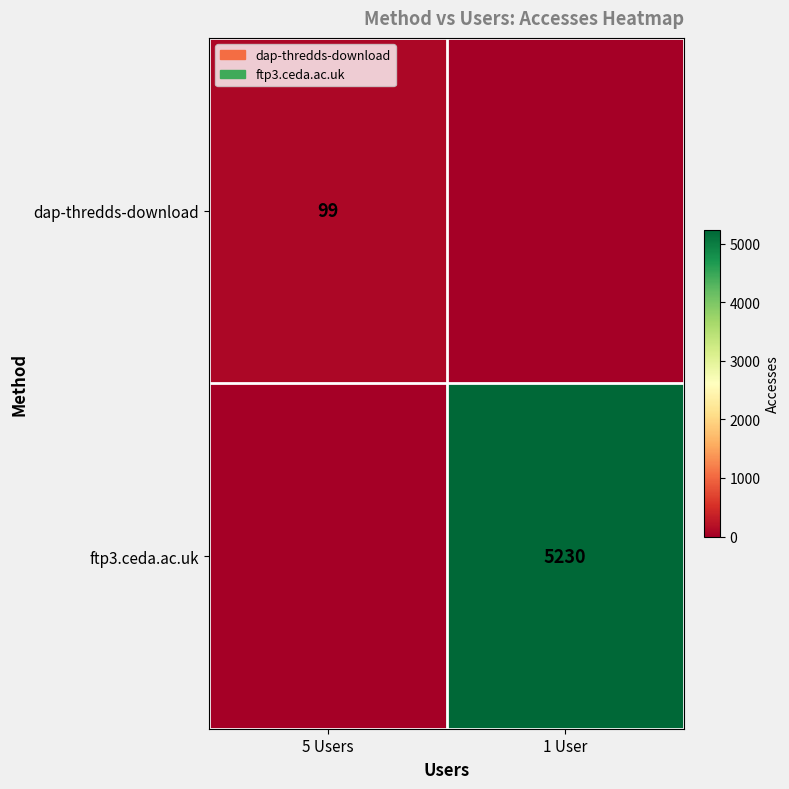

Between 5 Users and 1 User, which is larger?

5 Users